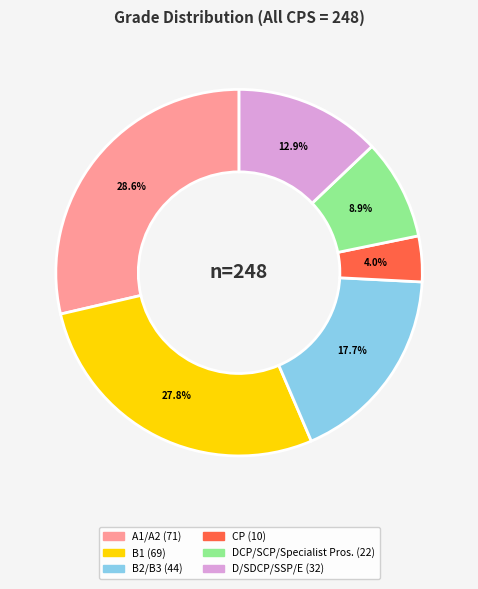

What is the largest slice in the pie chart?

A1/A2